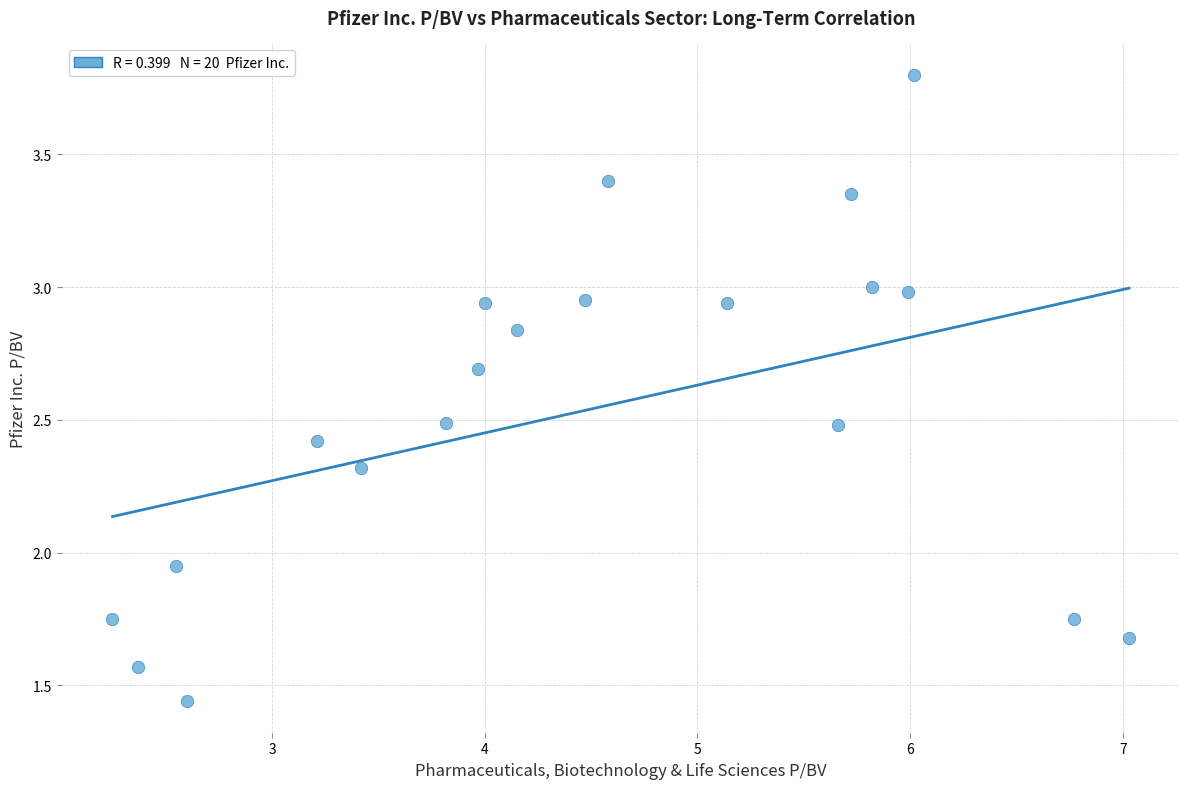

What is the range of Y values (max minus min)?

2.4